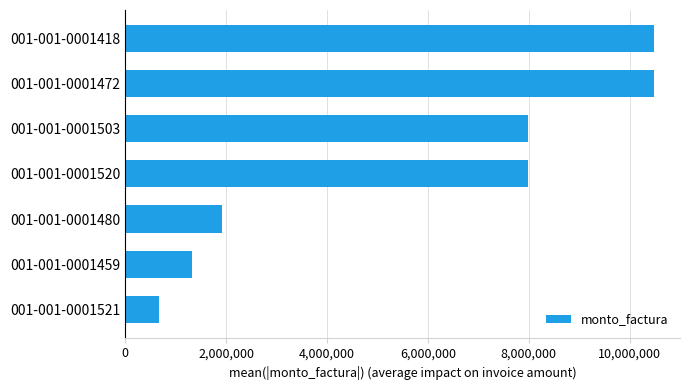

What is the minimum value shown in the chart?

675000